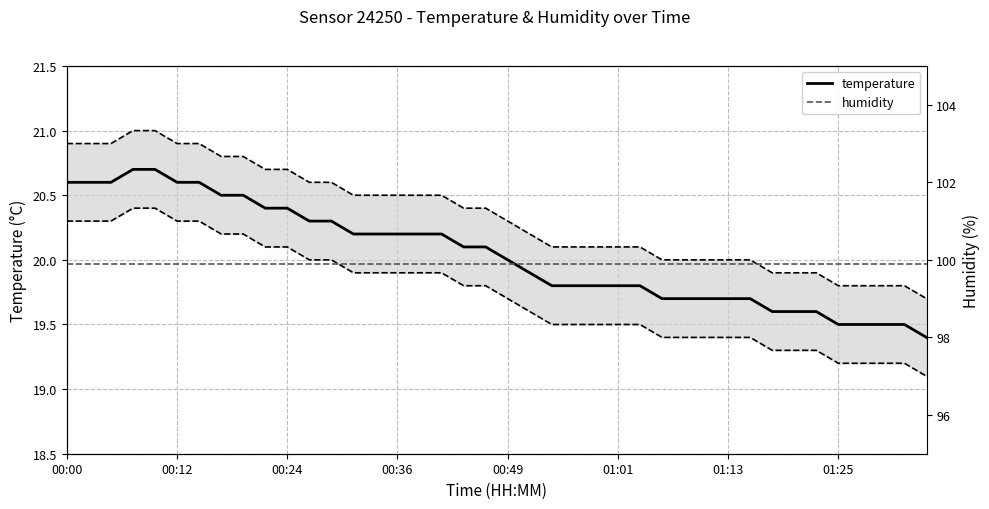

At which category does the chart reach its minimum across all series?

39